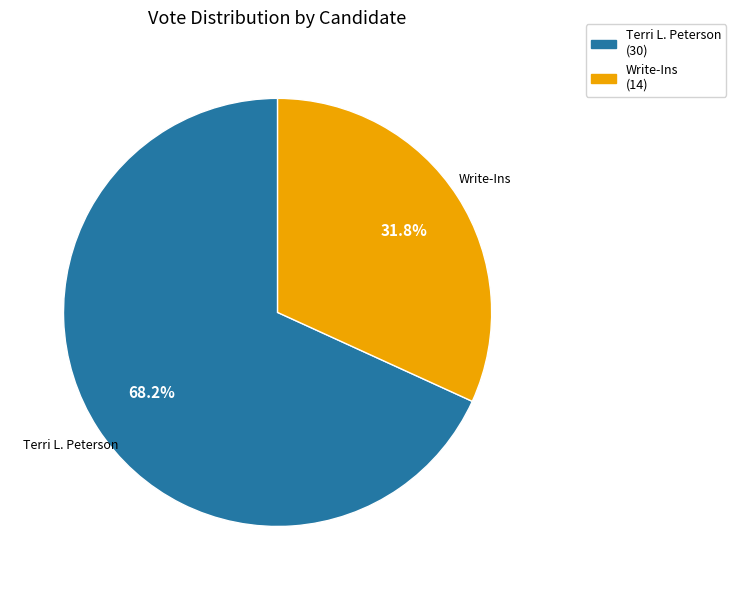

Is there a majority slice in this chart?

Yes